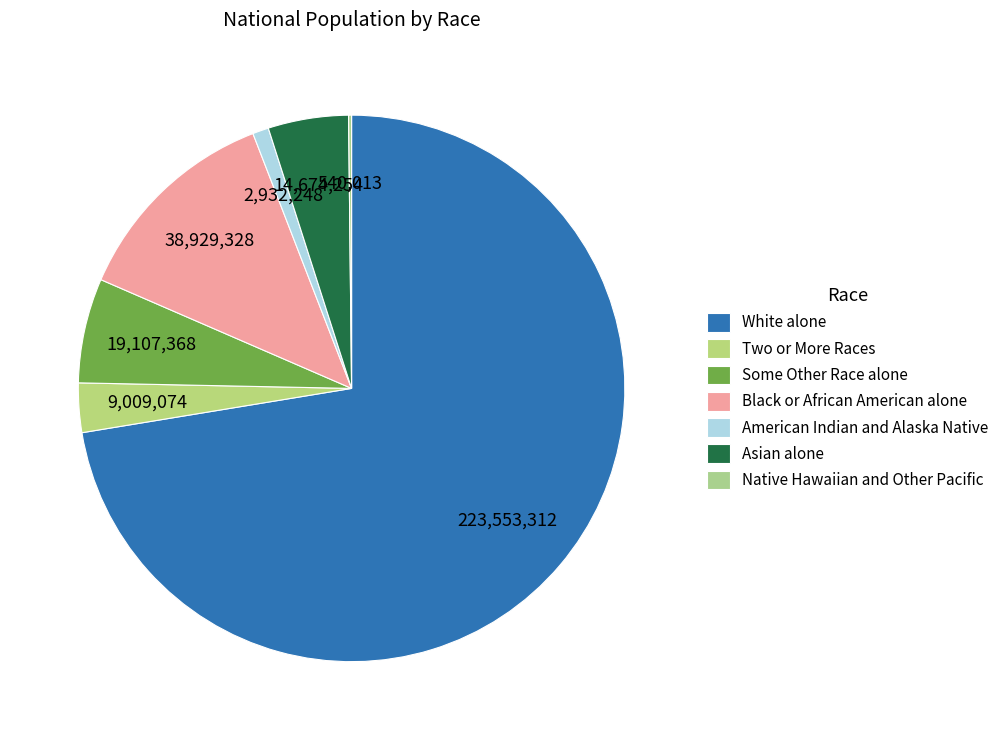

To the nearest percent, what is the difference between the Asian alone and Two or More Races slice percentages?

2%